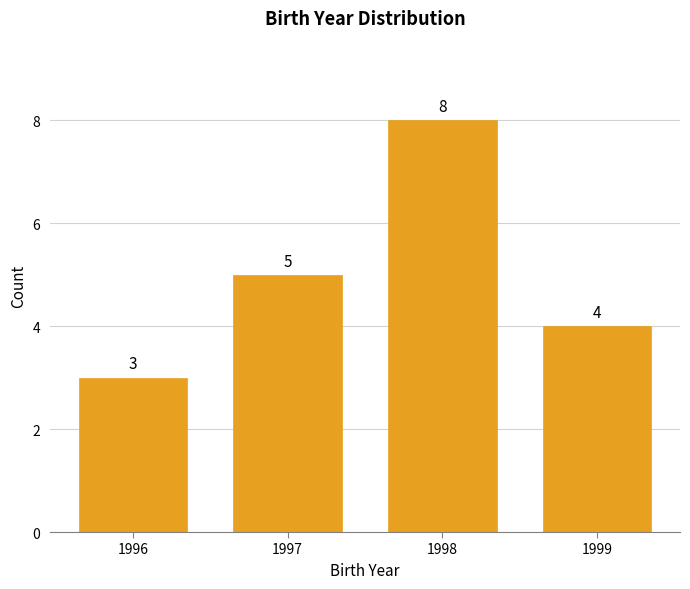

Reading right to left, extract all data points from this chart.

1999=4	1998=8	1997=5	1996=3